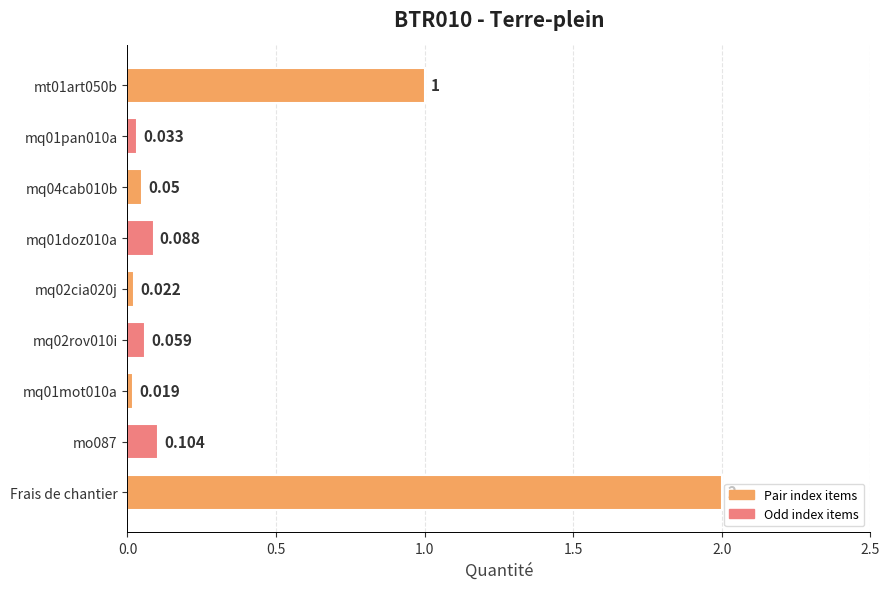

List the labels in order of value, smallest first.

mq01mot010a, mq02cia020j, mq01pan010a, mq04cab010b, mq02rov010i, mq01doz010a, mo087, mt01art050b, Frais de chantier